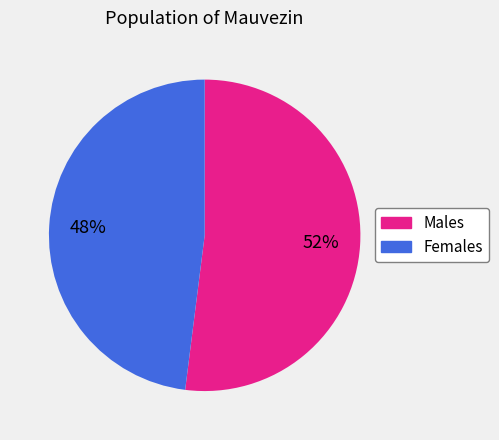

What is the largest slice in the pie chart?

Males